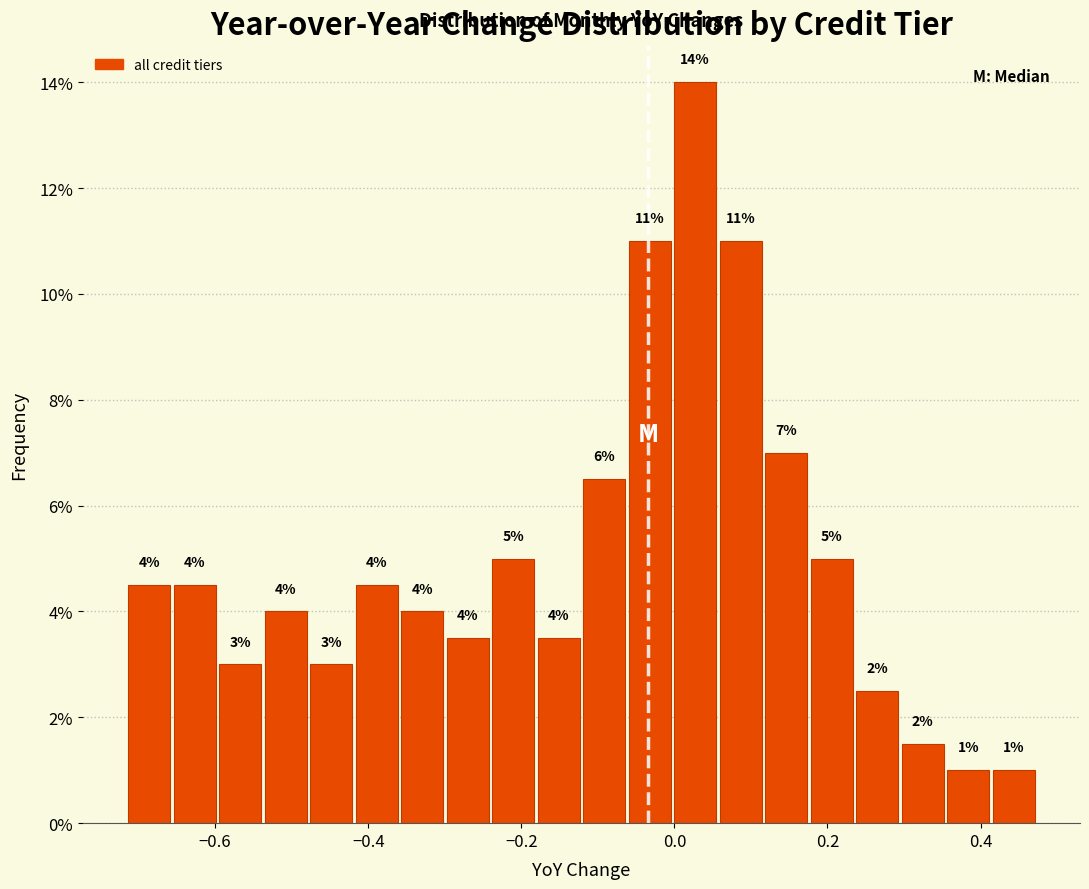

Read against the x-axis, roughly where is the centre of the tallest bar?

0.02